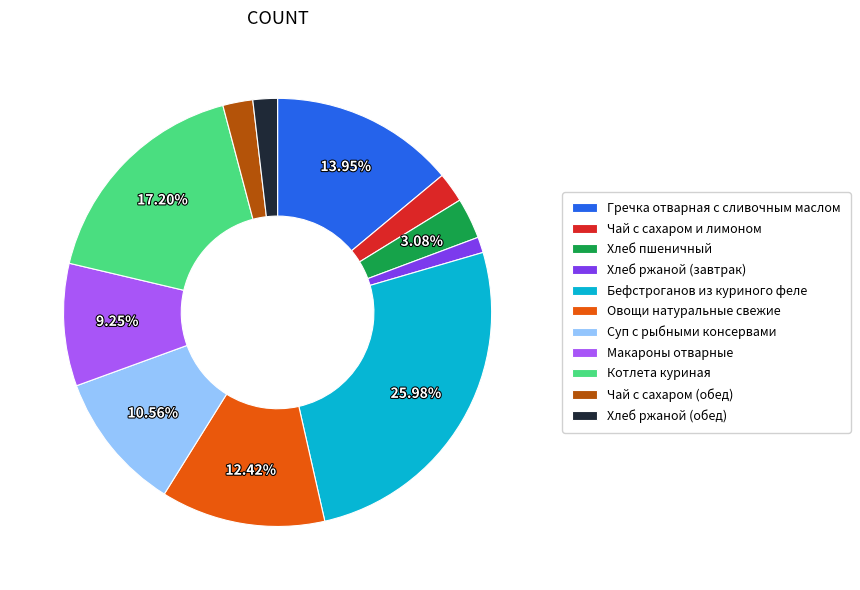

What is the largest slice in the pie chart?

Бефстроганов из куриного феле